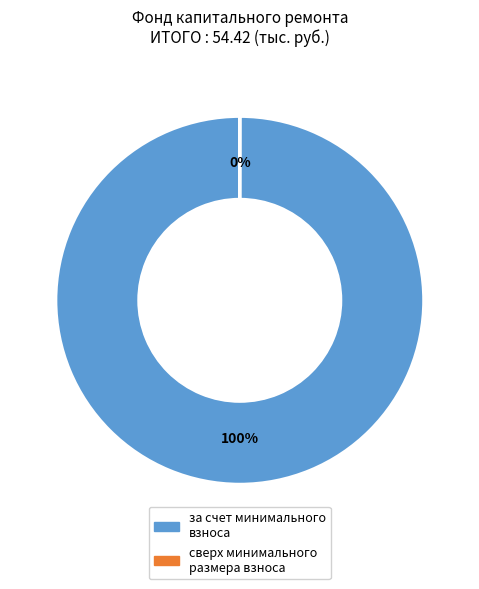

Is за счет минимального взноса the majority of the pie?

Yes